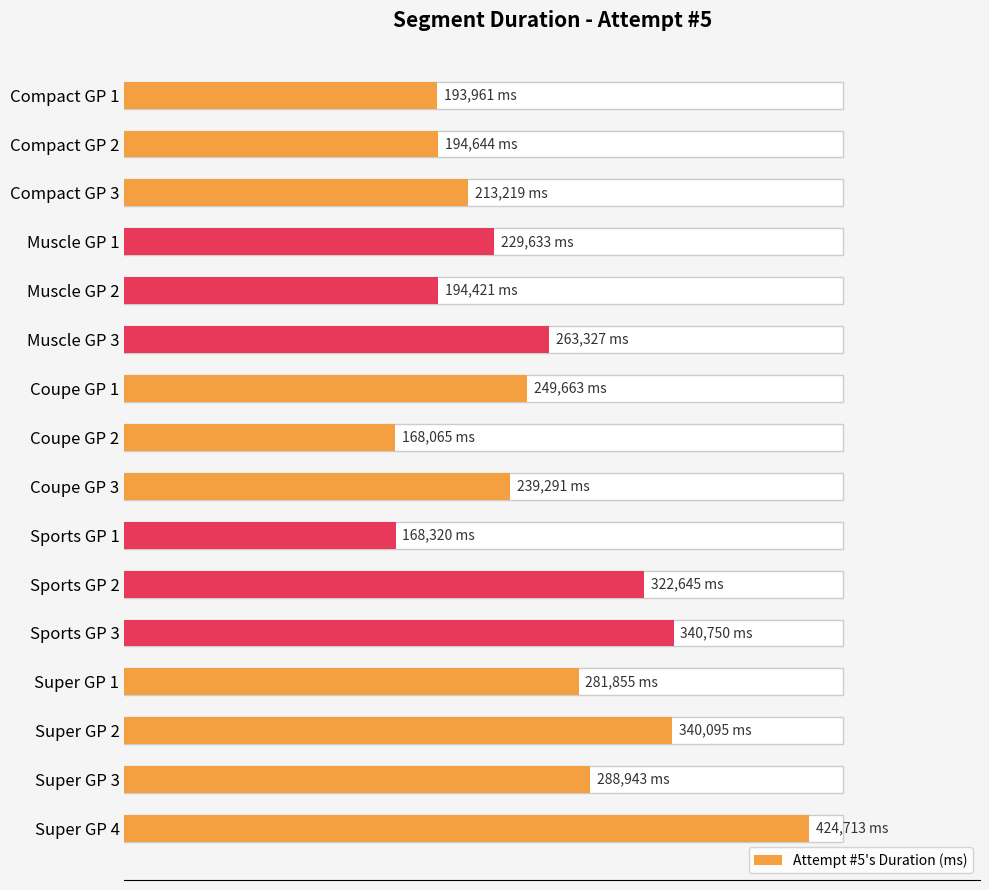

How many data points are less than 249663?

8